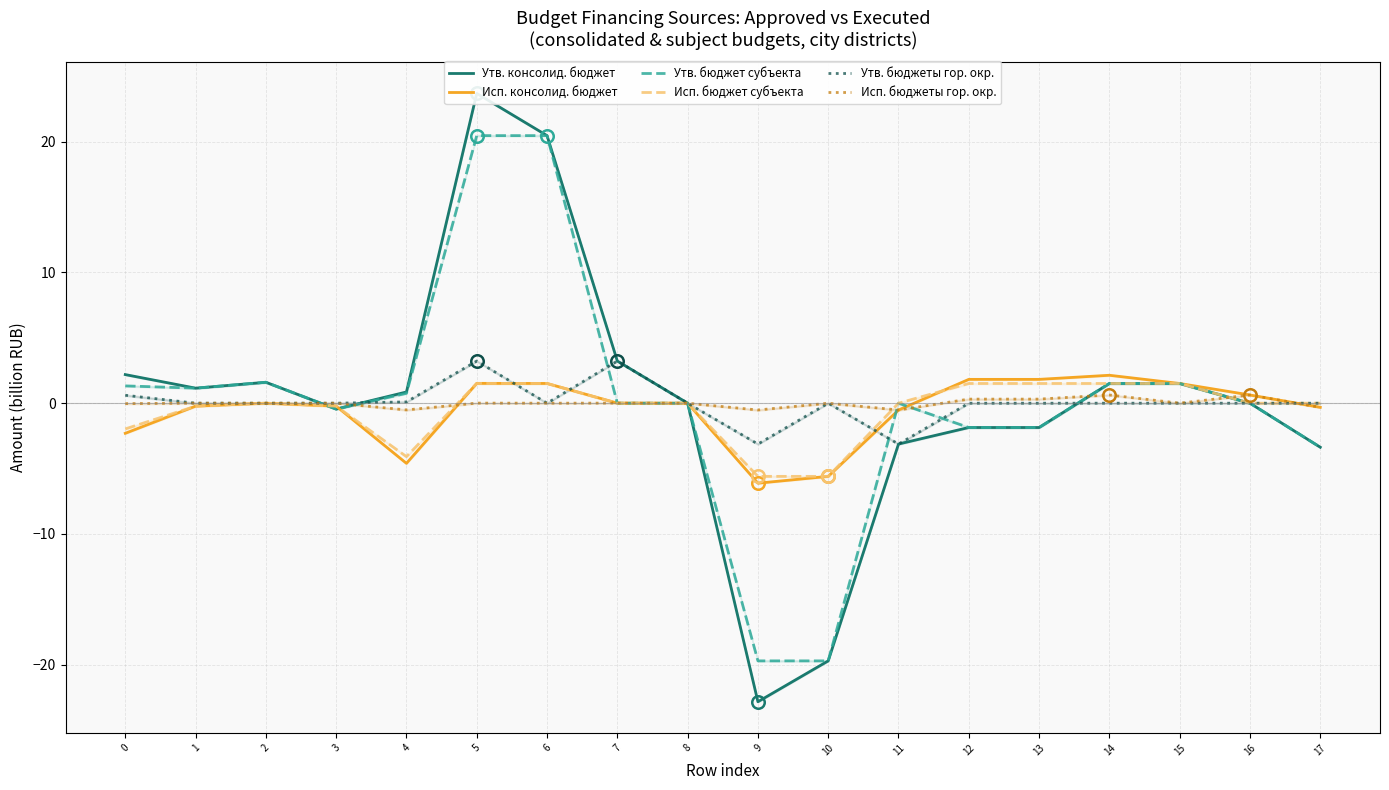

What are all the series names shown in the legend?

Утв. консолид. бюджет, Исп. консолид. бюджет, Утв. бюджет субъекта, Исп. бюджет субъекта, Утв. бюджеты гор. окр., Исп. бюджеты гор. окр.